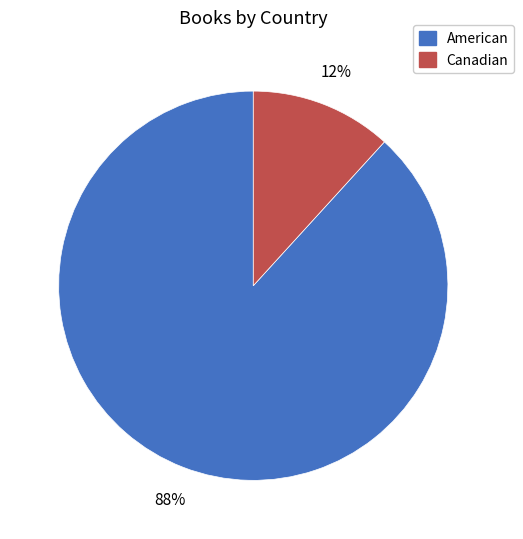

True or false: American accounts for 88% of the total.

True